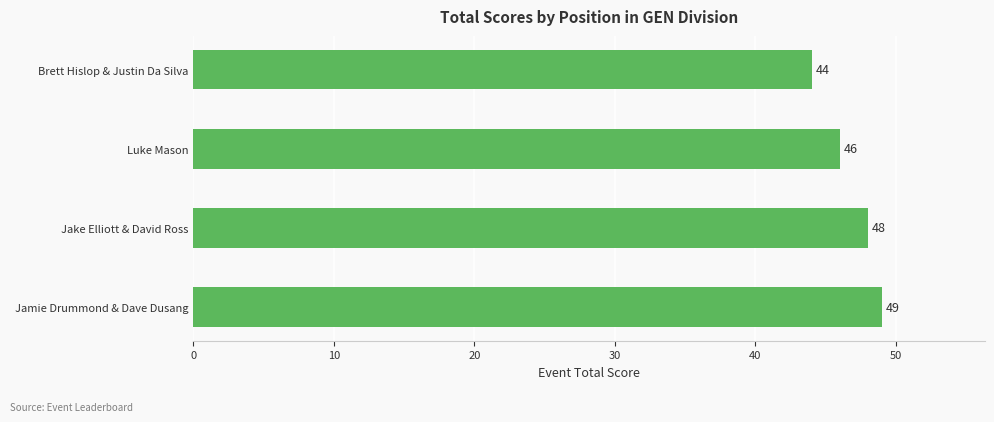

Between Luke Mason and Jamie Drummond & Dave Dusang, which is larger?

Jamie Drummond & Dave Dusang